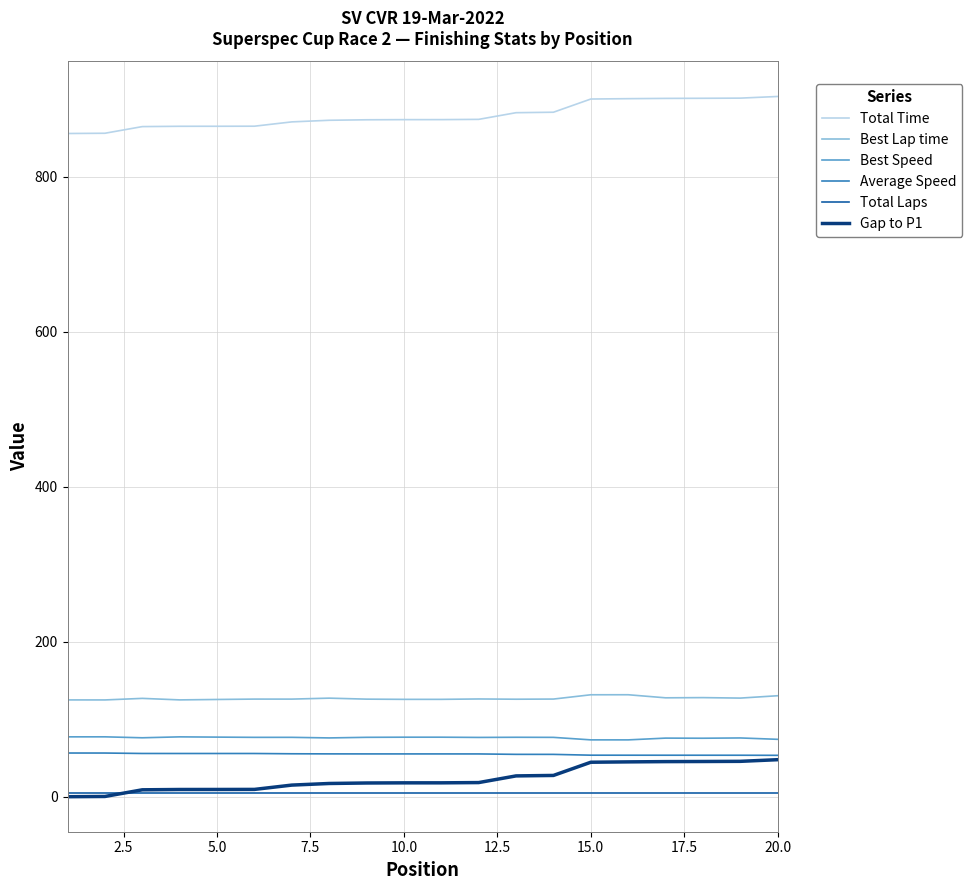

True or false: Best Speed and Best Lap time cross at least once.

False